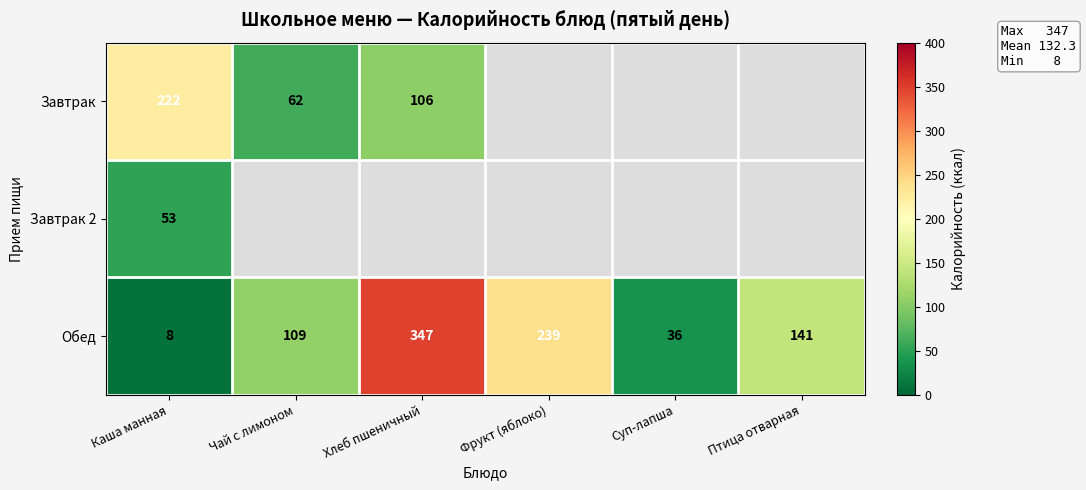

How many categories are shown in the chart?

6